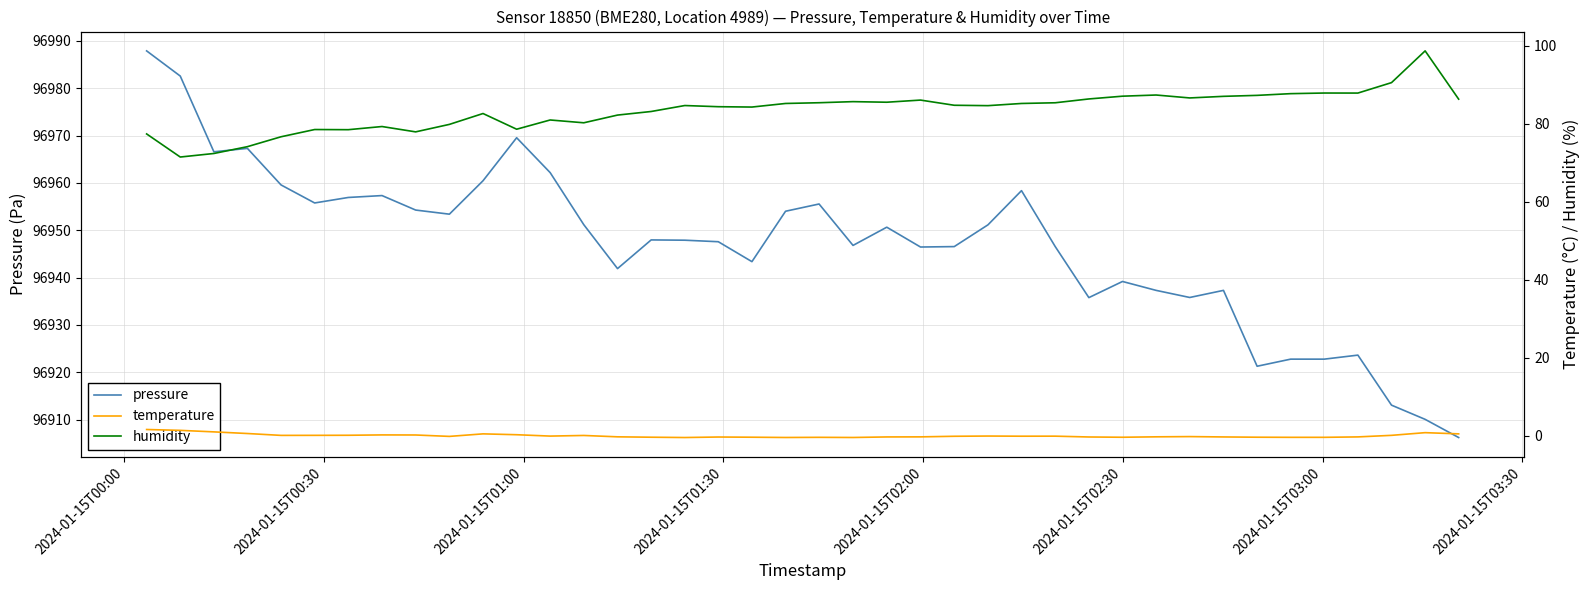

What is the minimum value for pressure?

96906.2